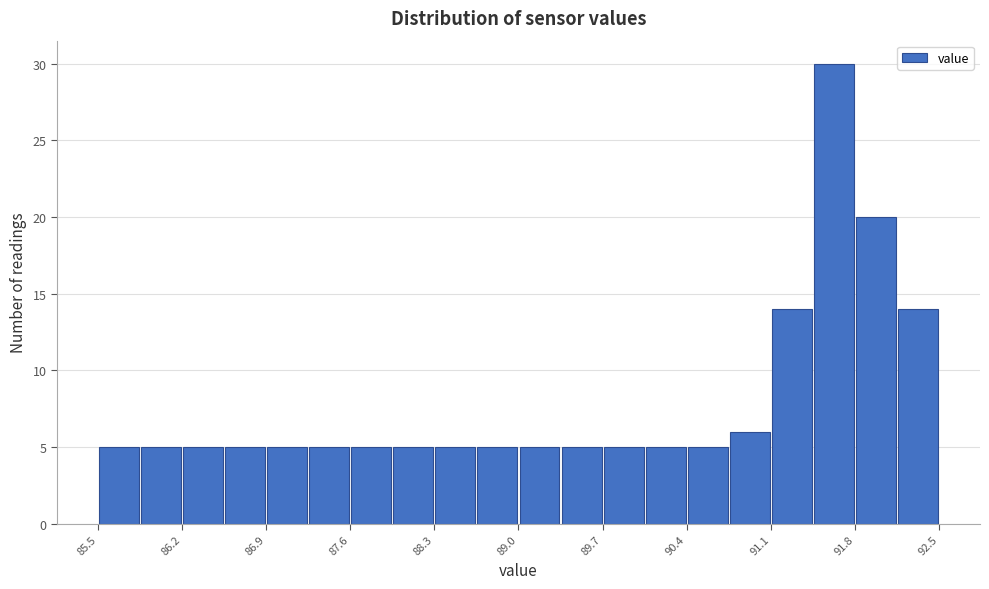

Read against the x-axis, roughly where is the centre of the tallest bar?

91.6